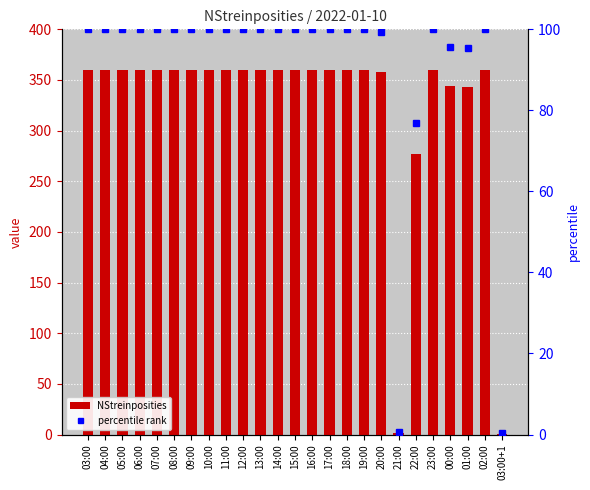

What position from the left is 05:00?

3